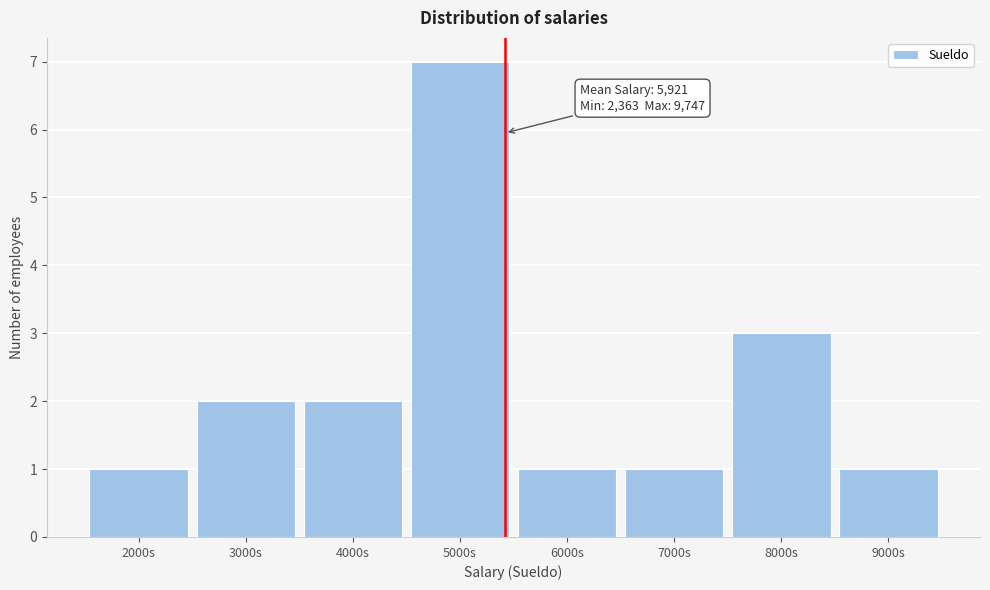

Reading left to right, extract all data points from this chart.

2000s=1	3000s=2	4000s=2	5000s=7	6000s=1	7000s=1	8000s=3	9000s=1